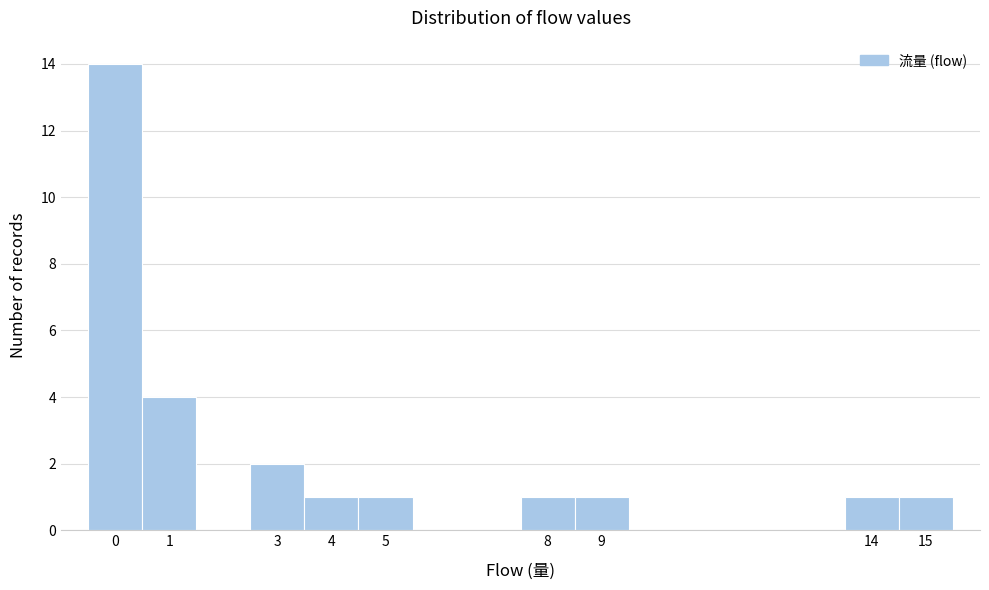

What is the height of the bar covering 4.5 to 5.5 on the x-axis? The values are not printed on the chart, so give them approximately, as read against the axis.

1